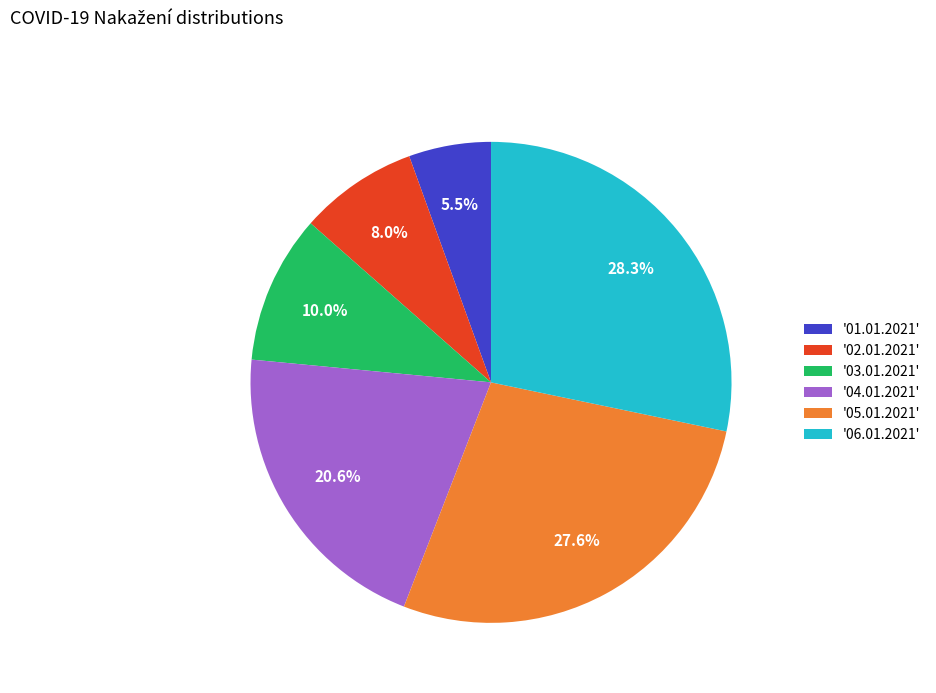

What is the total percentage of '03.01.2021' and '05.01.2021'?

37.6%